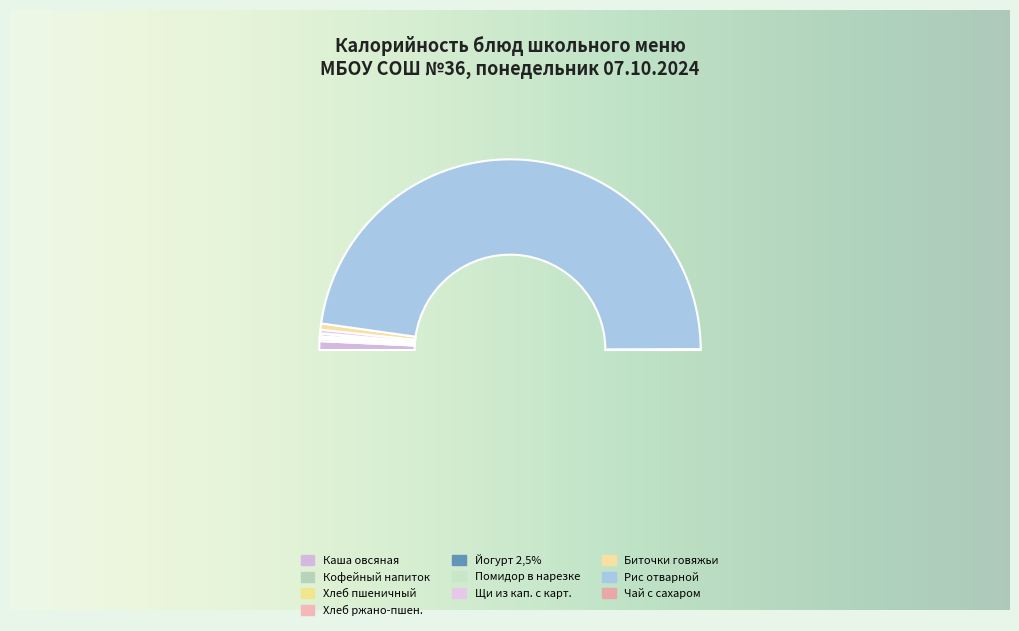

How much of the chart is everything except каша вязкая молочная из овсяная?

98.5%